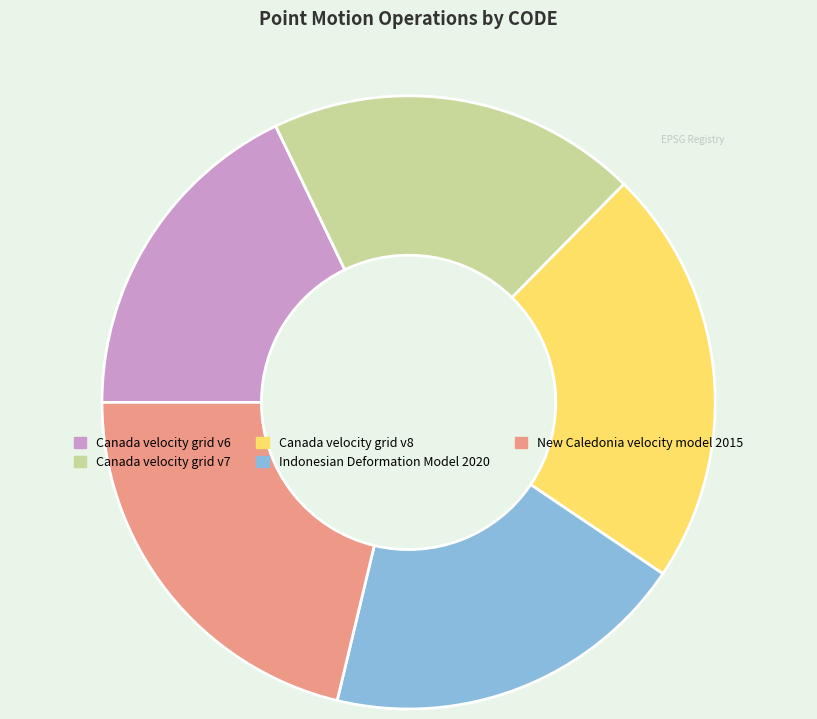

Between Canada velocity grid v6 and Canada velocity grid v7, which is larger?

Canada velocity grid v7